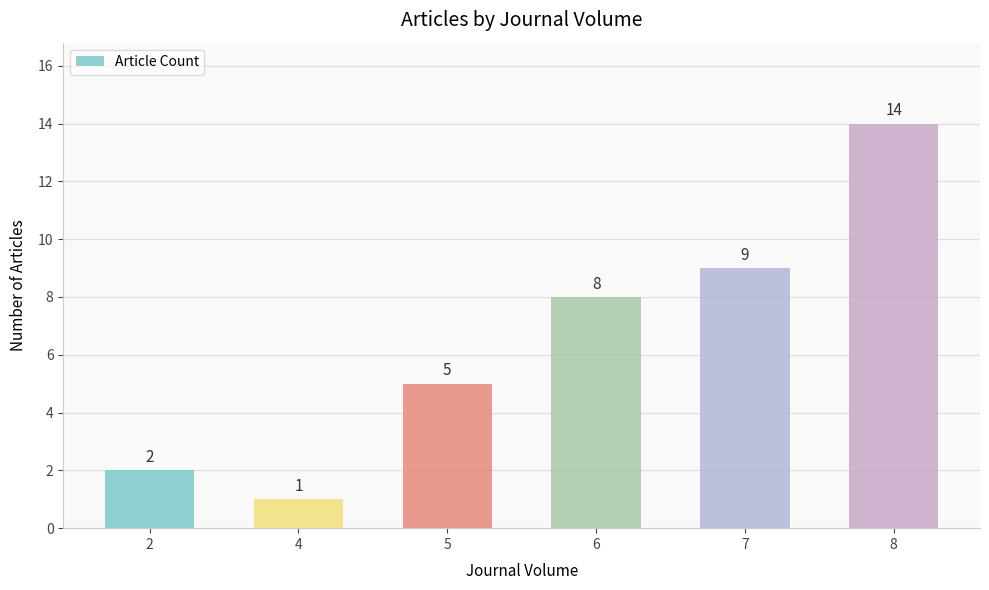

How many distinct data groups are displayed?

1